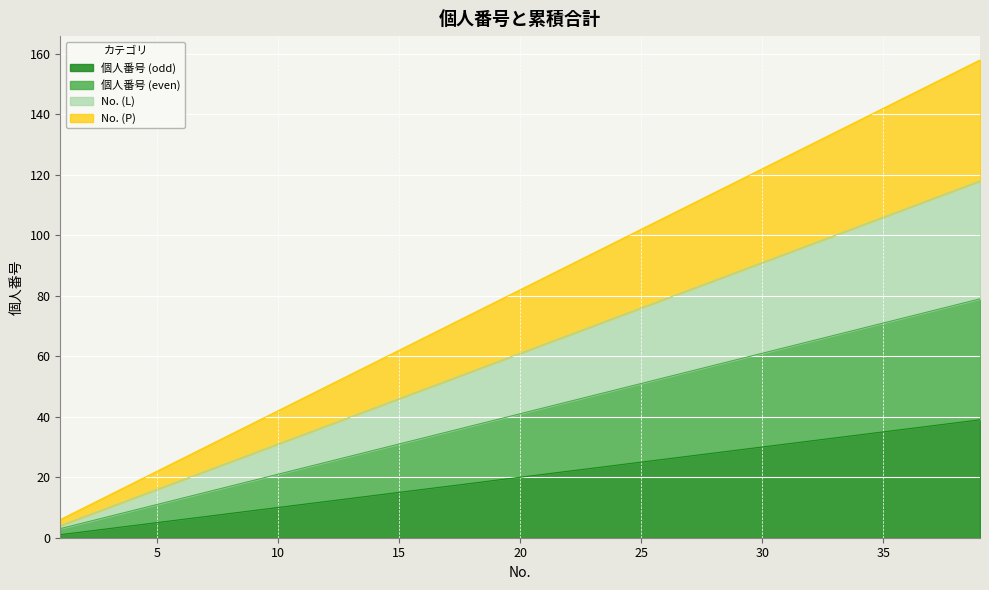

Count the number of data series in this chart.

4